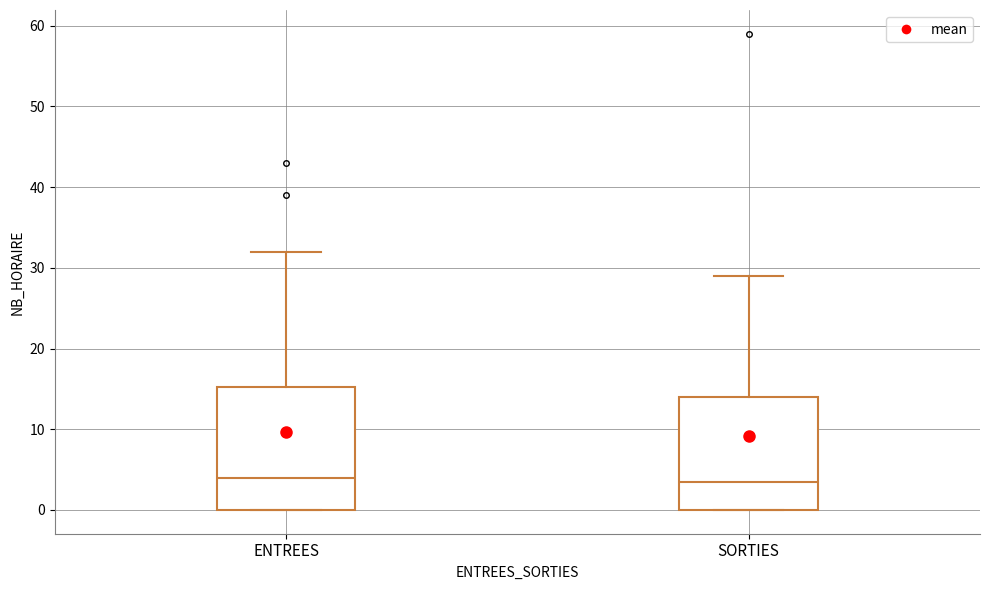

Reading left to right, read every box against the y-axis: the position of its median line, the range the box covers, and the ends of its whiskers. The values are not printed on the chart, so give them approximately, as read against the axis.

ENTREES: median 4, box 0 to 15, whiskers 0 to 32
SORTIES: median 4, box 0 to 14, whiskers 0 to 29